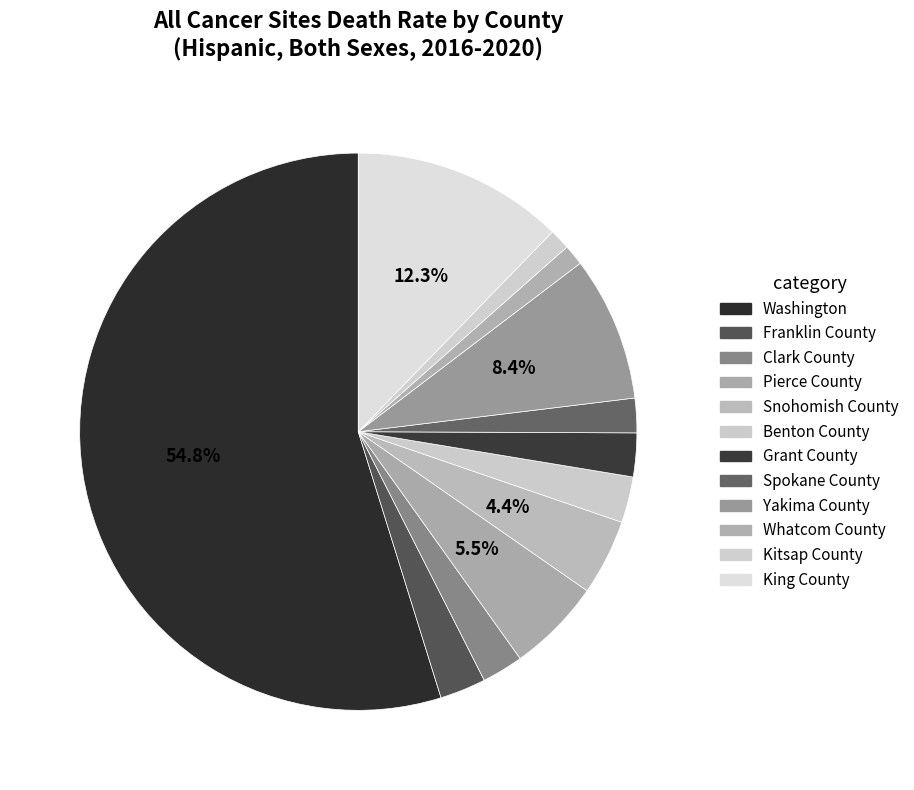

To the nearest percent, what portion does Whatcom County represent?

1%